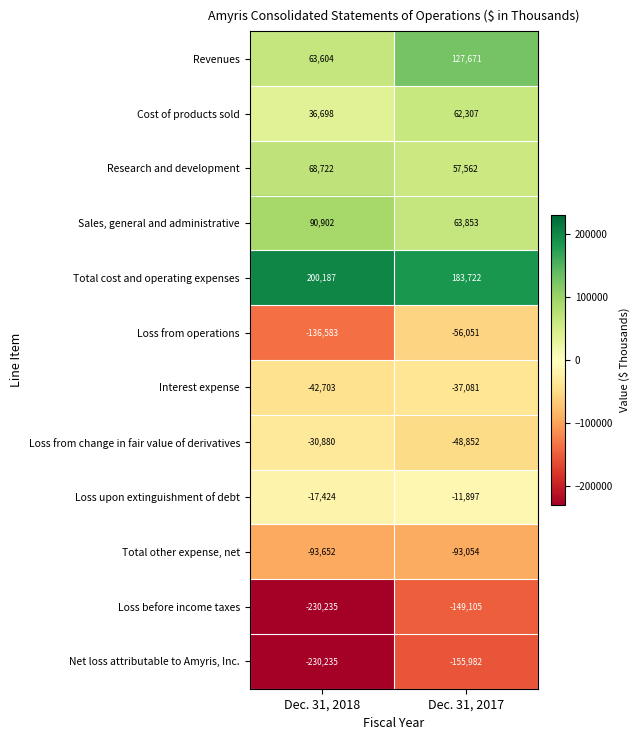

At which category is the sum across all series the highest?

Dec. 31, 2017